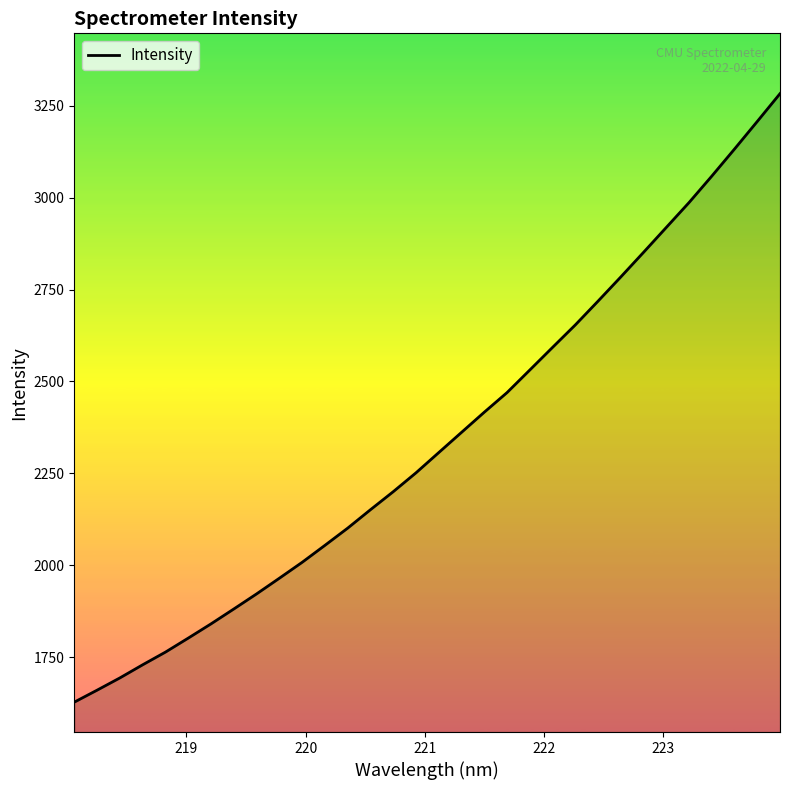

What is the minimum value shown in the chart?

1627.1